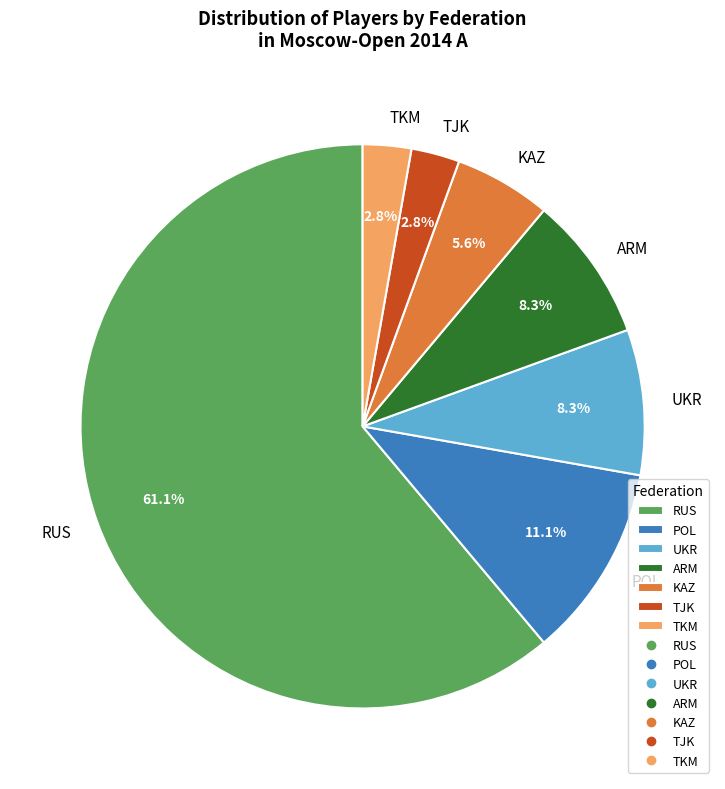

True or false: TJK accounts for 3% of the total.

True